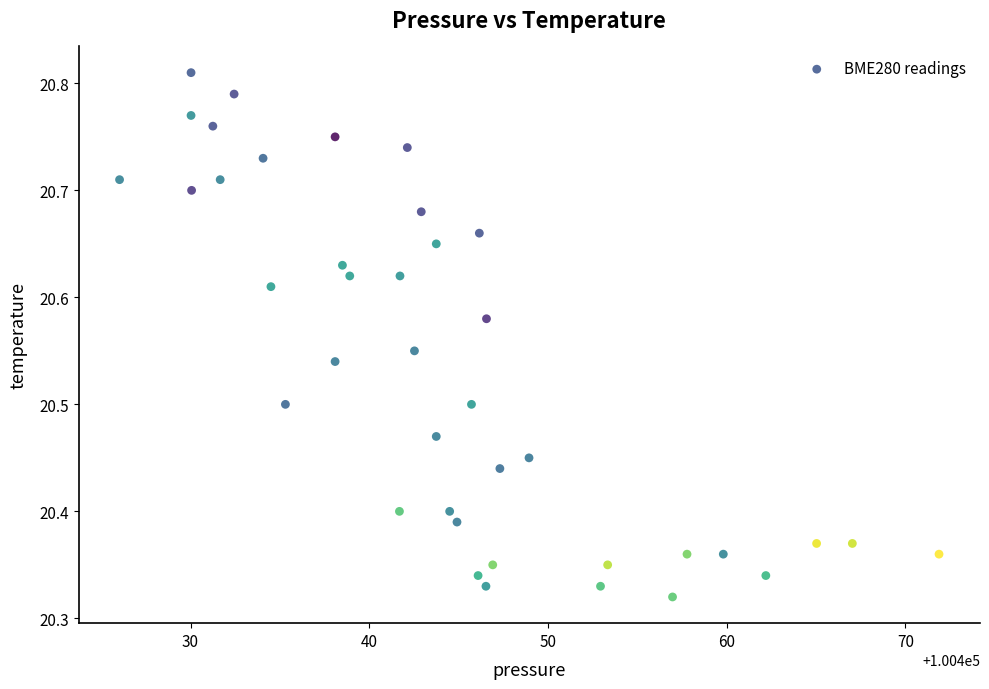

What is the range of Y values (max minus min)?

0.5